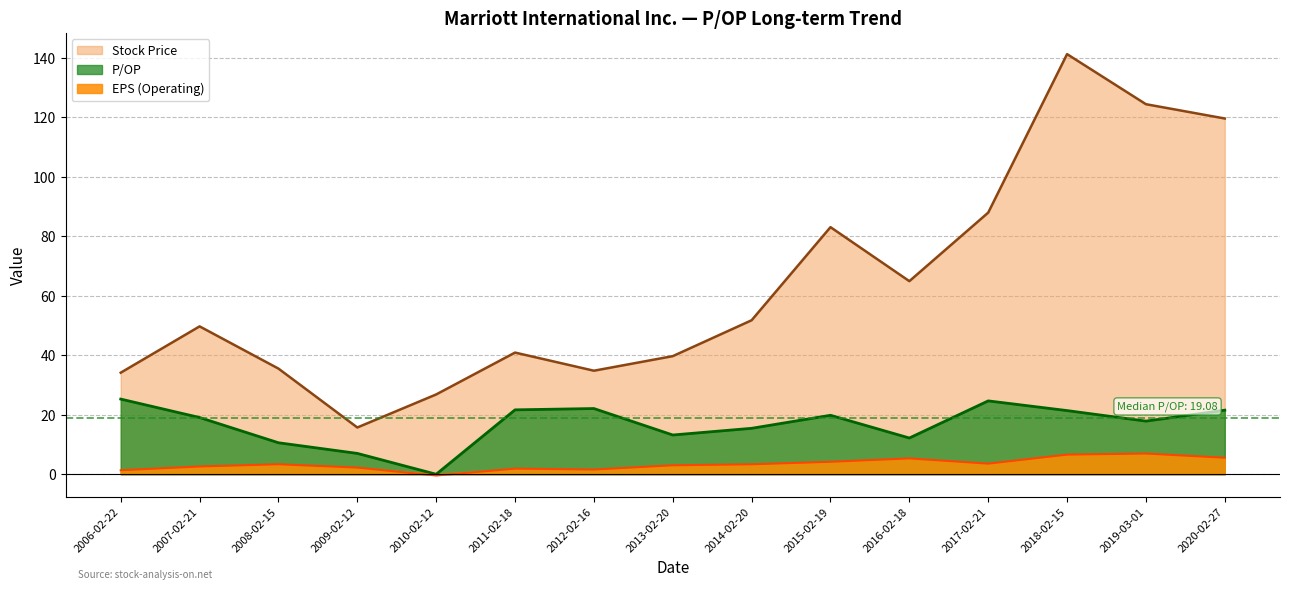

What is the average value of the Stock Price series?

63.4